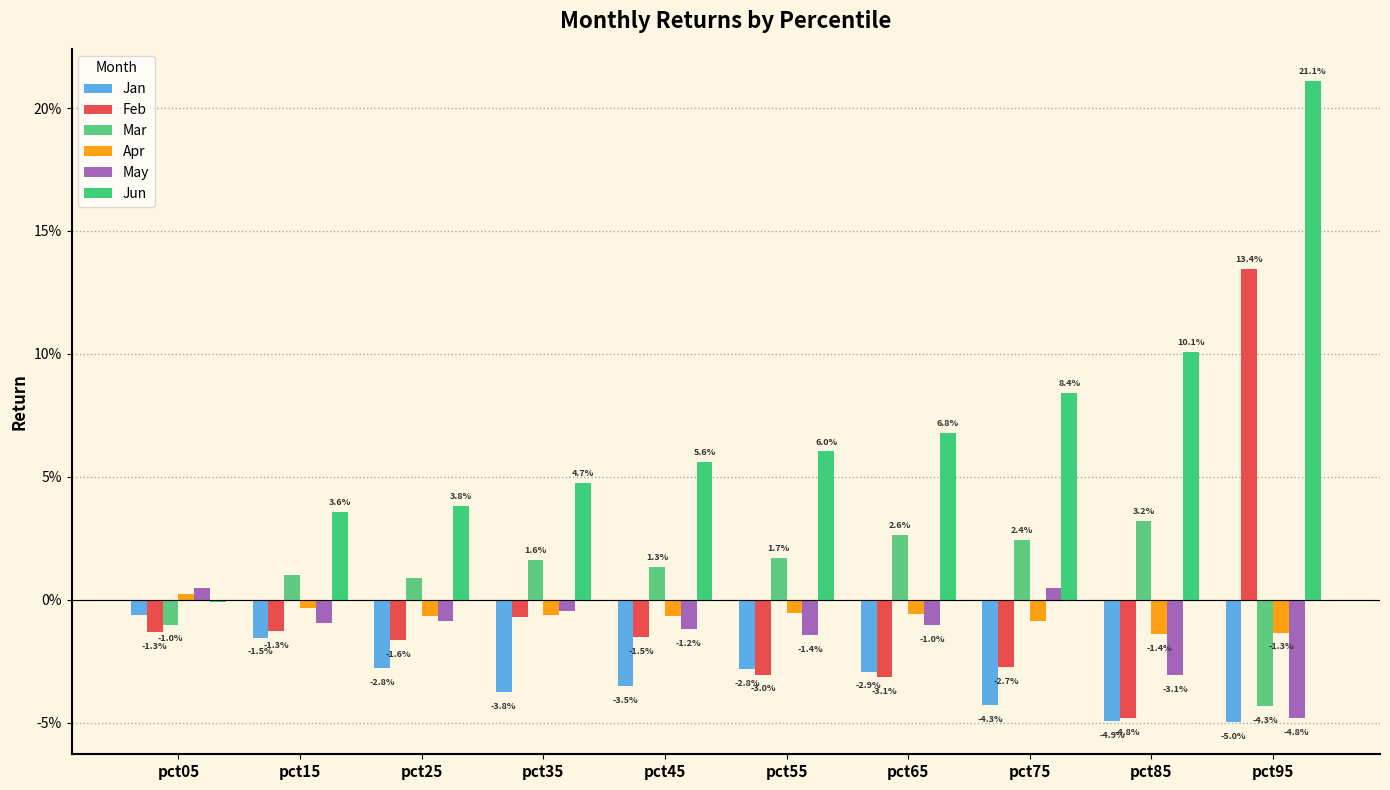

Are the bars horizontal?

No